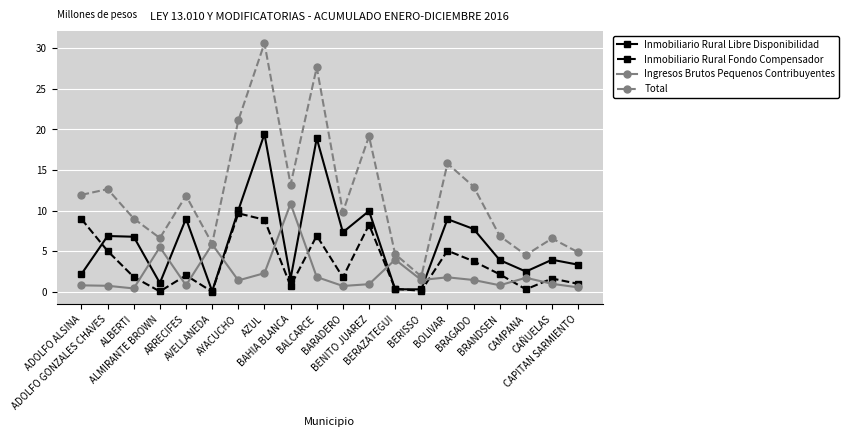

What is the minimum value for Total?

1.9